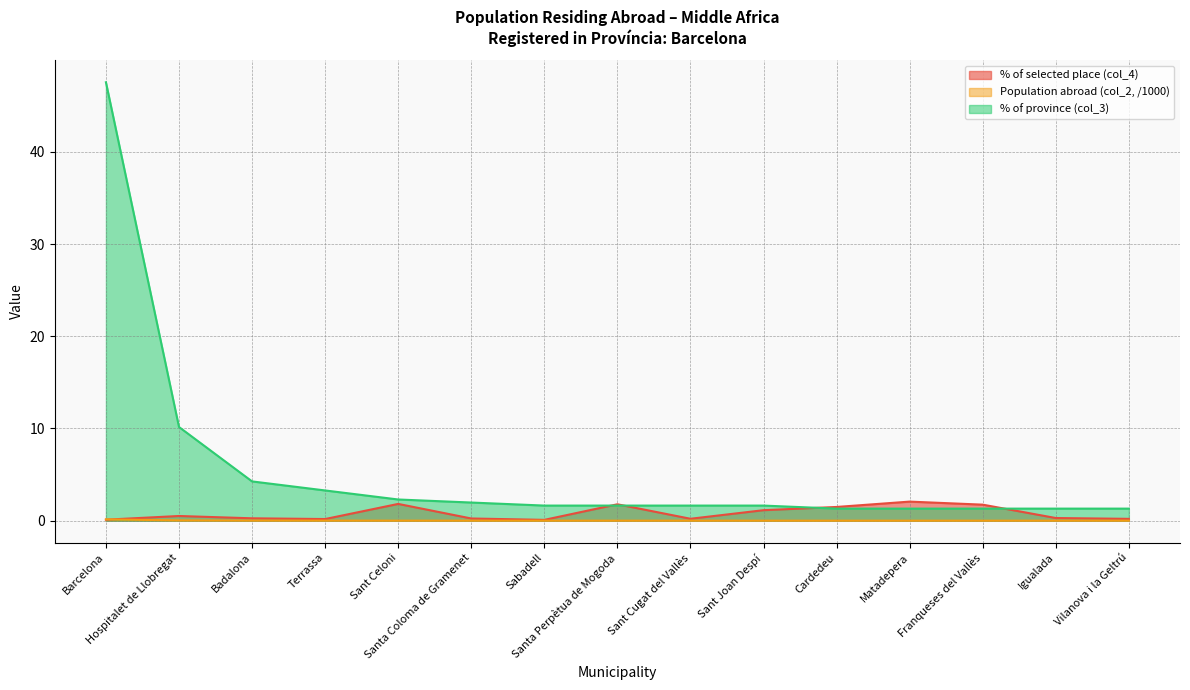

What is the average value of the % of selected place (col_4) series?

0.8